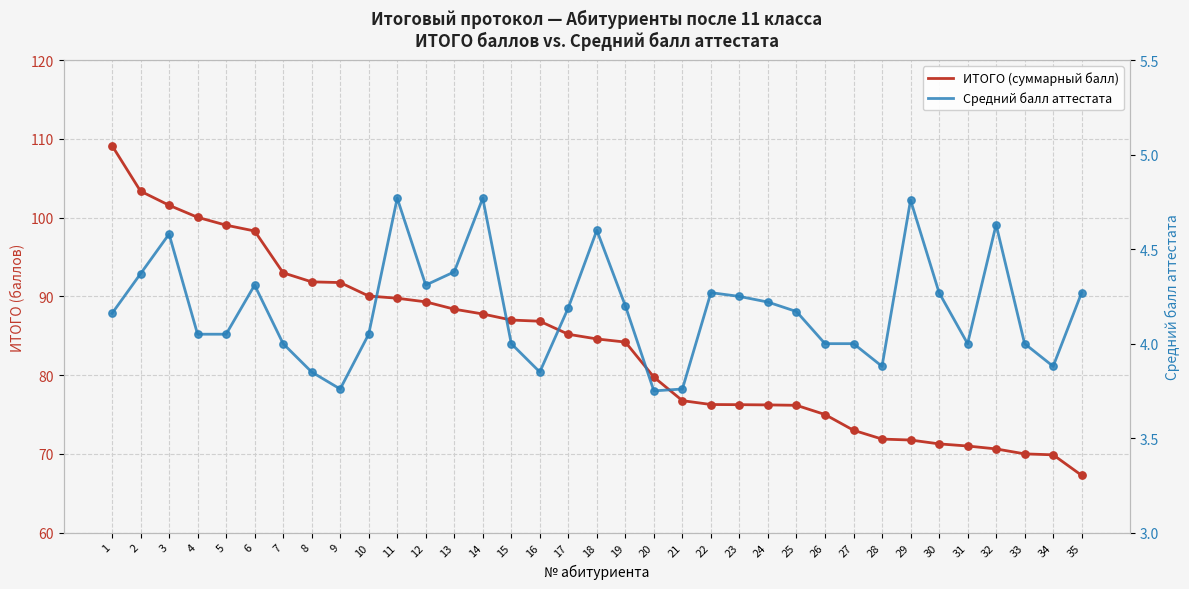

Is the value of ИТОГО (суммарный балл) at 14 greater than the value of Средний балл аттестата at 10?

Yes